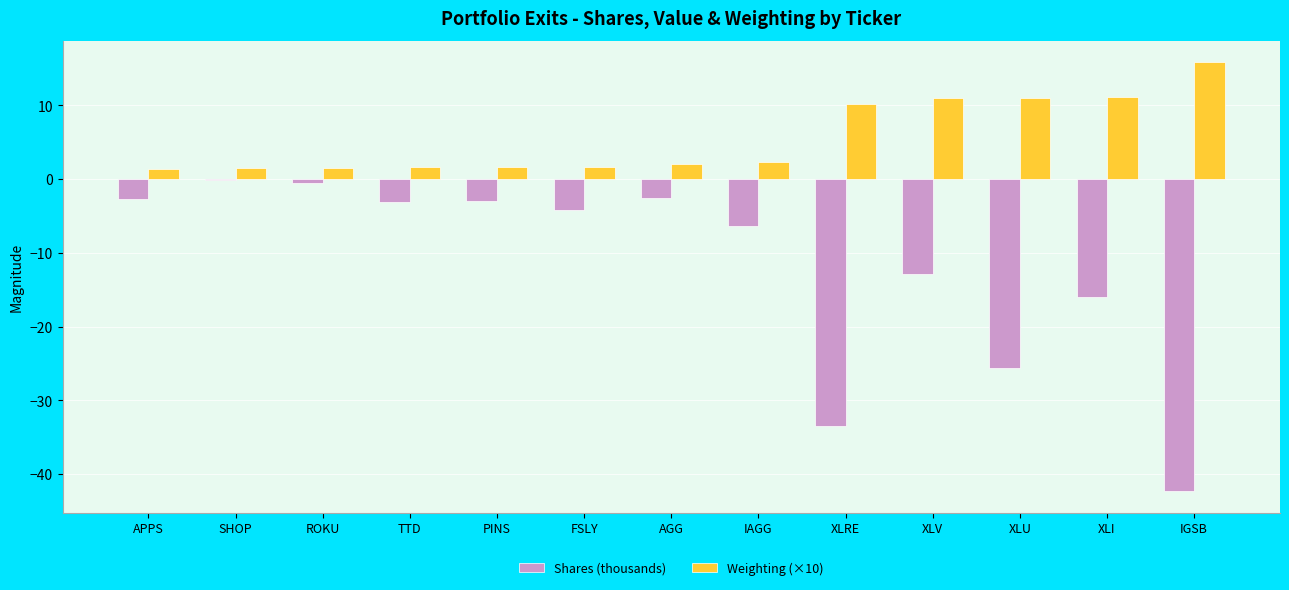

Are the bars horizontal?

No